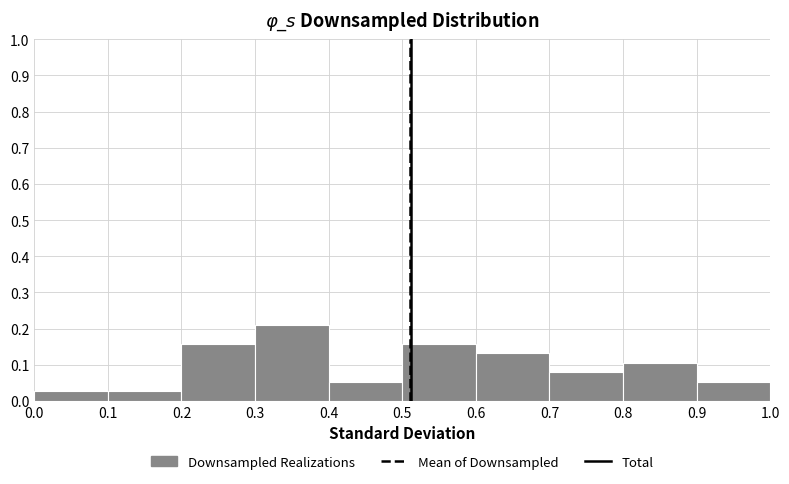

Reading left to right, list every bar in this chart as the range it spans on the x-axis followed by its height. The values are not printed on the chart, so give them approximately, as read against the axis.

0.0 to 0.1: 0.03
0.1 to 0.2: 0.03
0.2 to 0.3: 0.16
0.3 to 0.4: 0.21
0.4 to 0.5: 0.05
0.5 to 0.6: 0.16
0.6 to 0.7: 0.13
0.7 to 0.8: 0.08
0.8 to 0.9: 0.11
0.9 to 1.0: 0.05